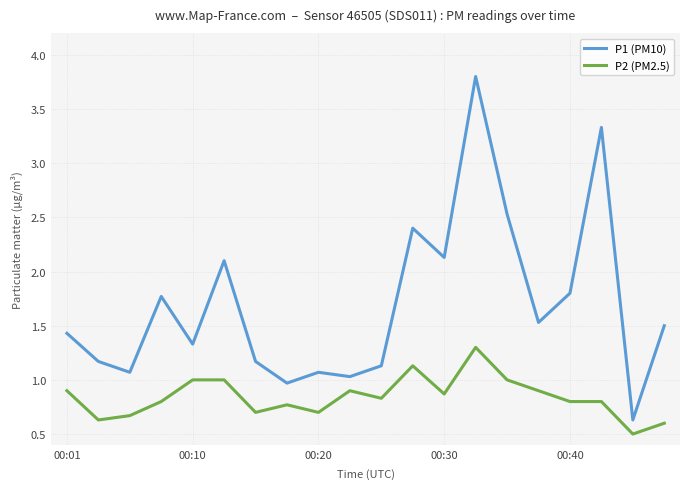

Which series has the largest total across all categories?

P1 (PM10)